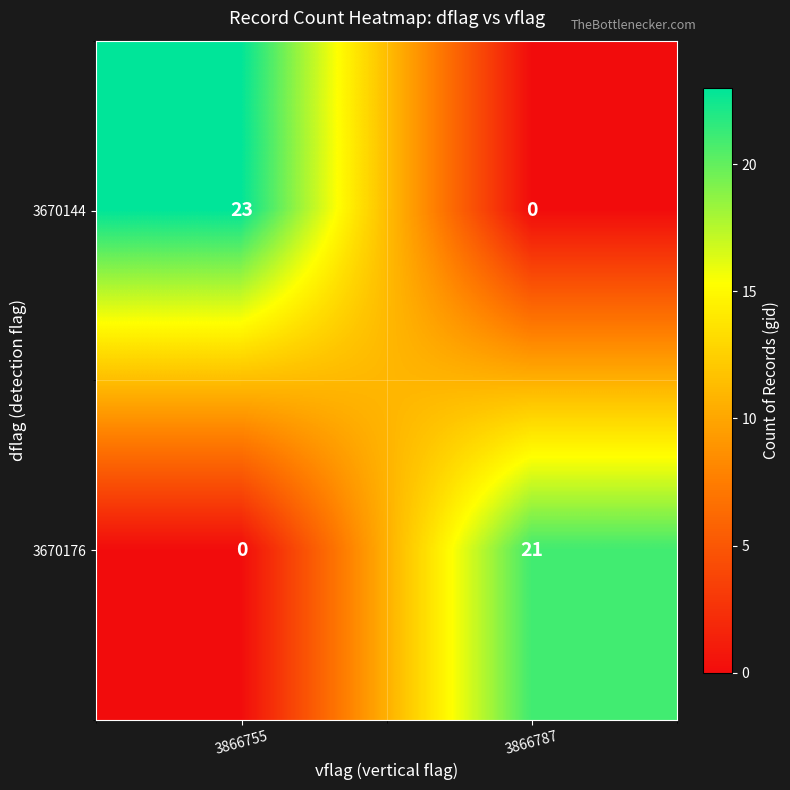

True or false: 3670176 has a value of 0 at 3866755.

True